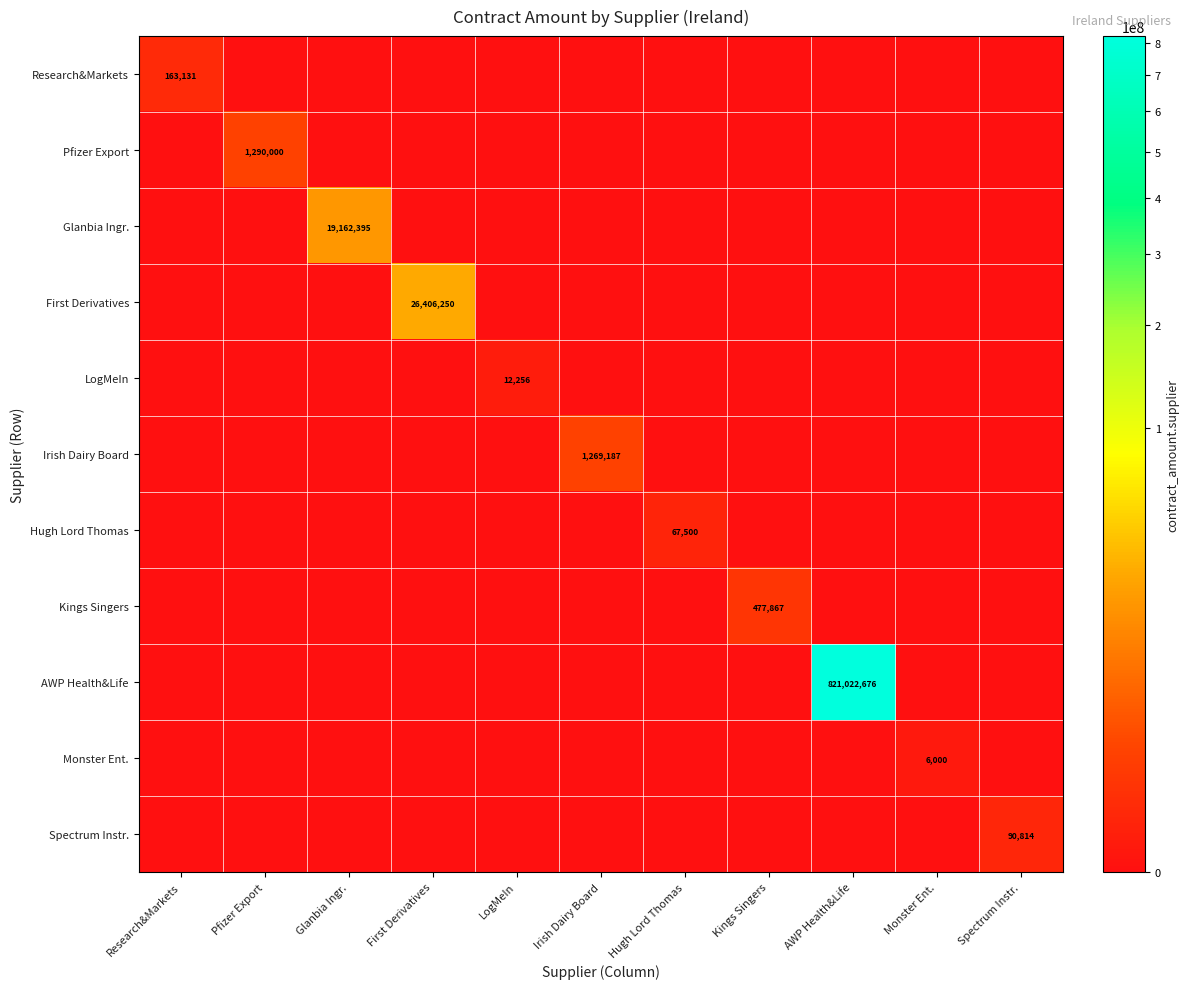

Which category has the highest value across all series?

AWP Health&Life